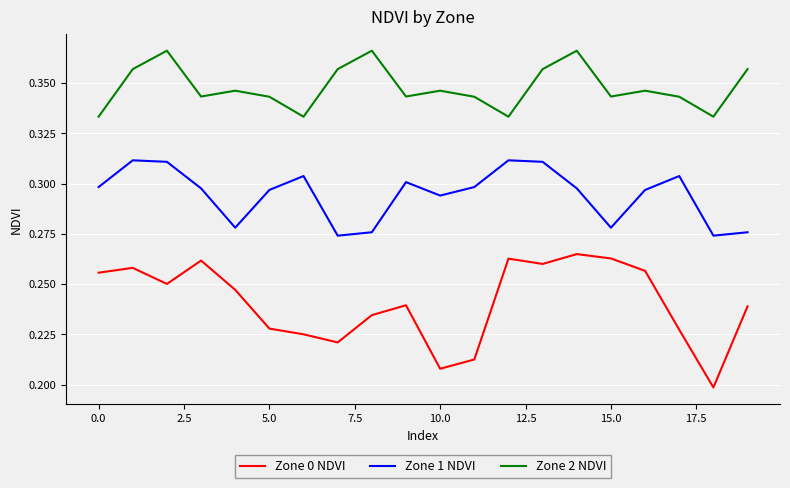

True or false: Zone 2 NDVI has more than 2 points higher than both neighbors.

True